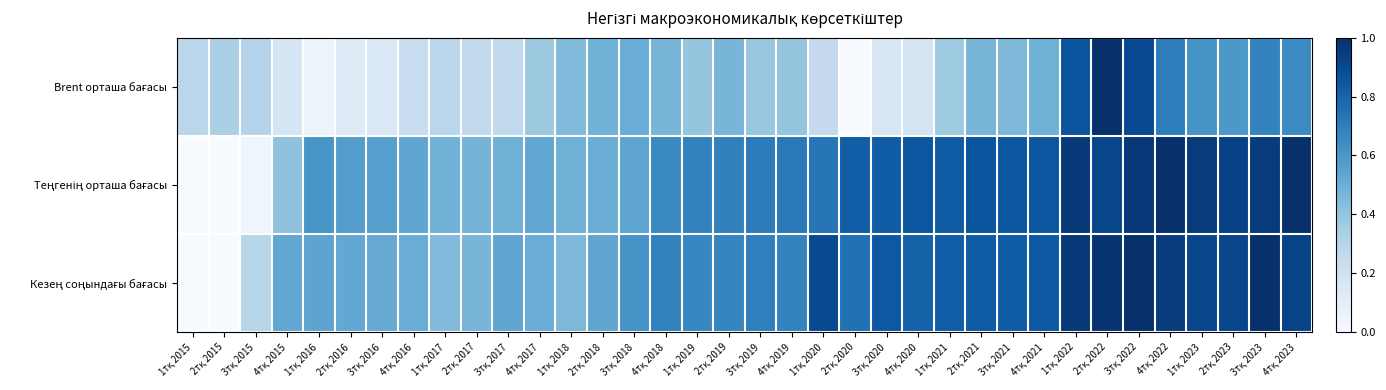

What is the maximum value shown in the chart?

1.0